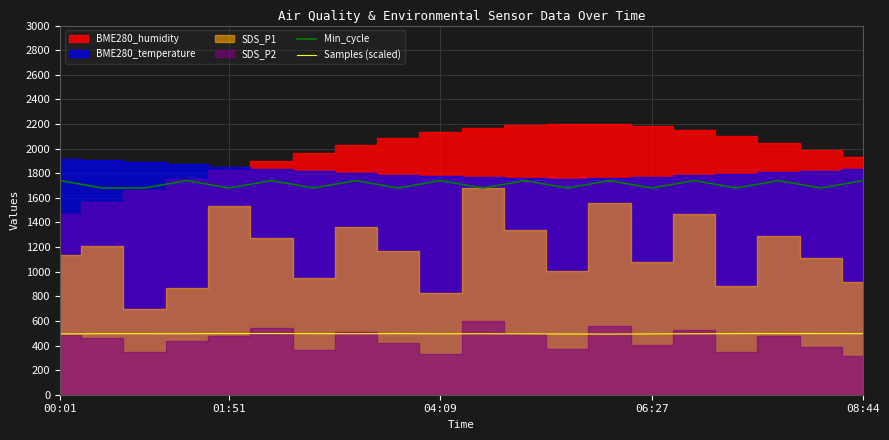

True or false: Samples (scaled) and Min_cycle cross at least once.

False